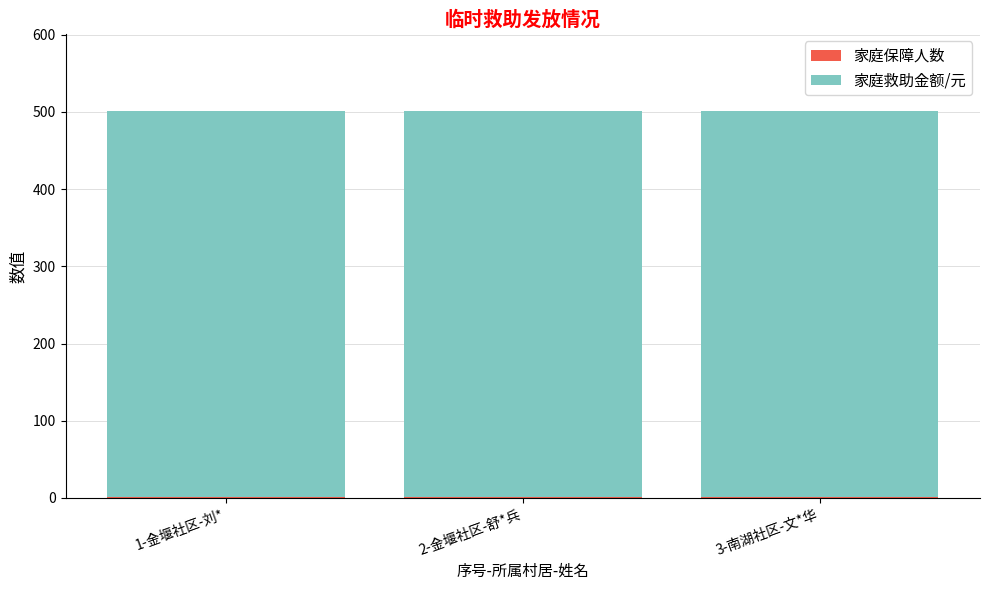

Read the 家庭救助金额/元 value at 3-南湖社区-文*华.

500